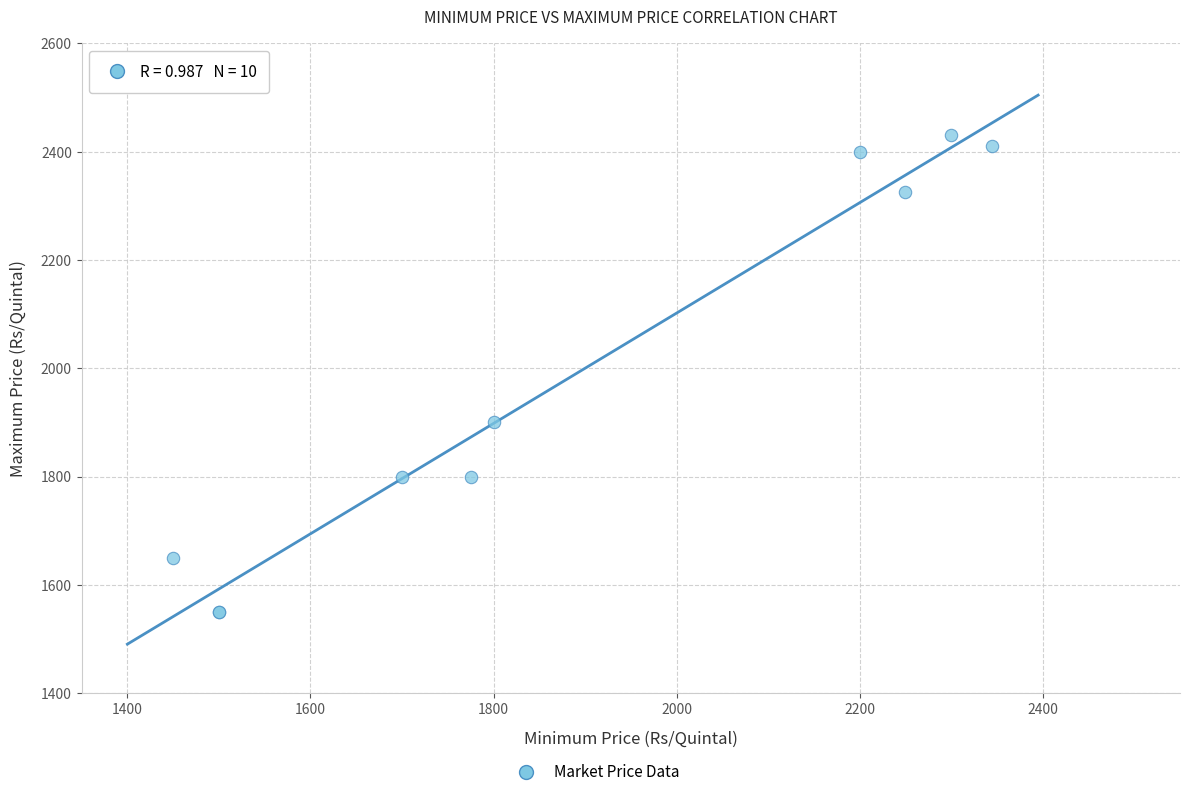

What Y value in the scatter plot is closest to 1990?

1900